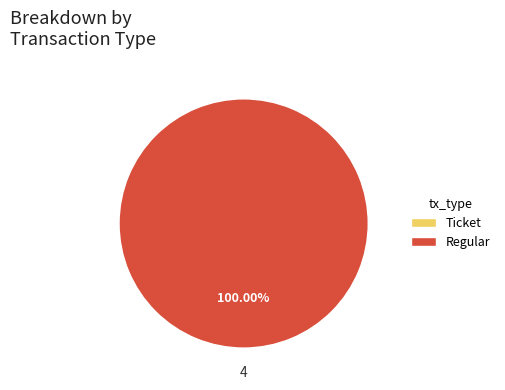

What is the smallest slice in the pie chart?

Ticket